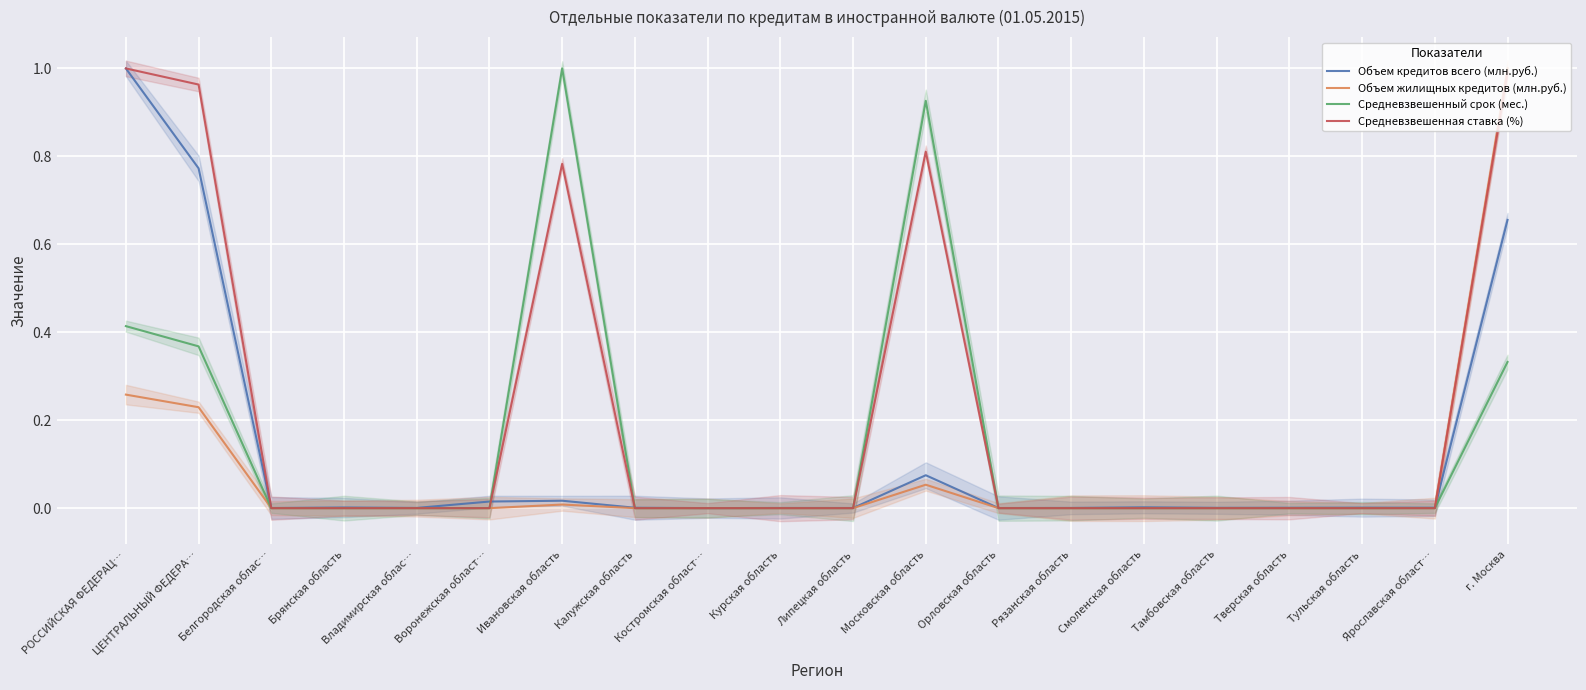

True or false: Средневзвешенный срок (мес.) and Объем кредитов всего (млн.руб.) cross at least once.

True